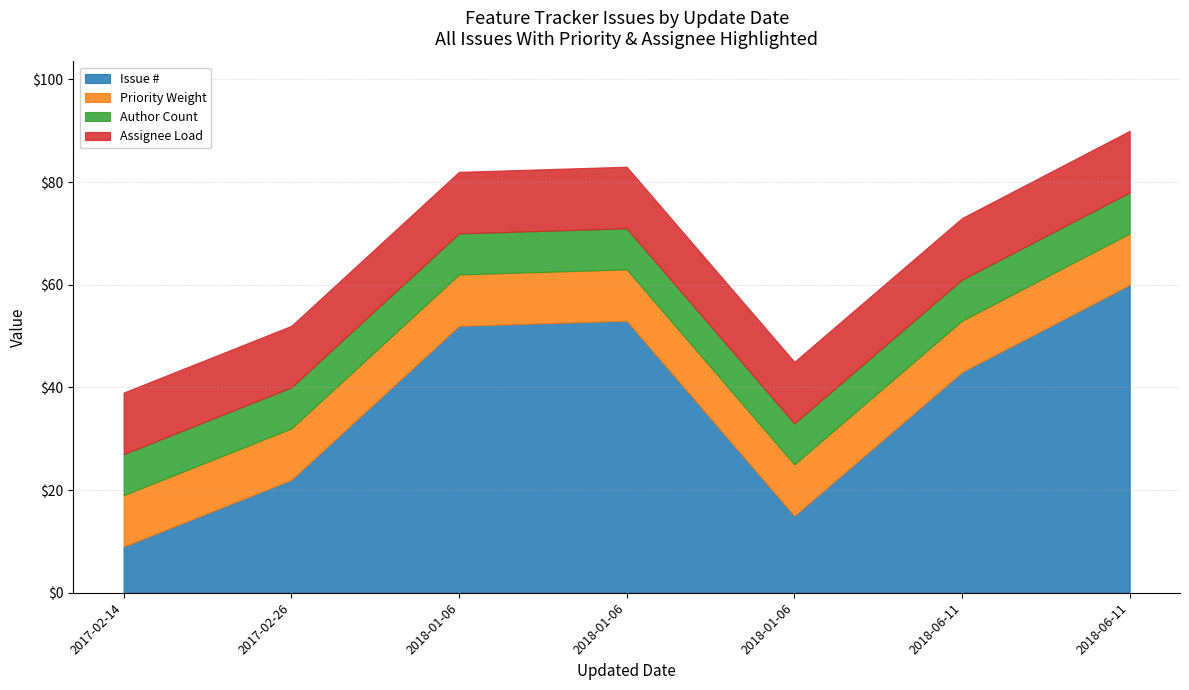

Where does the data first go above 43?

2018-01-06